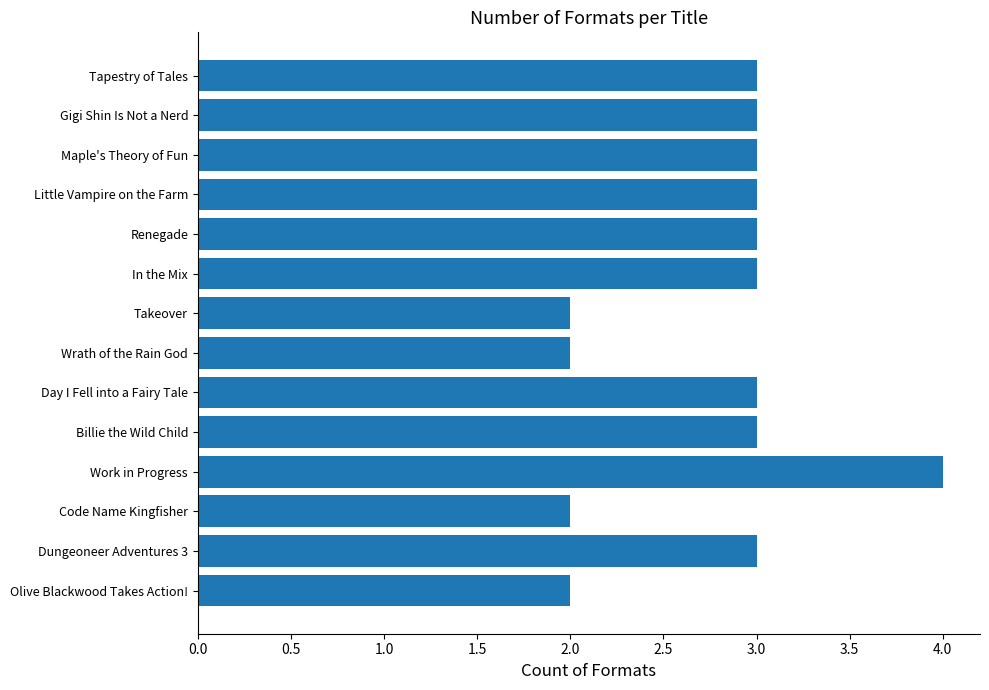

What is the smallest value displayed?

2